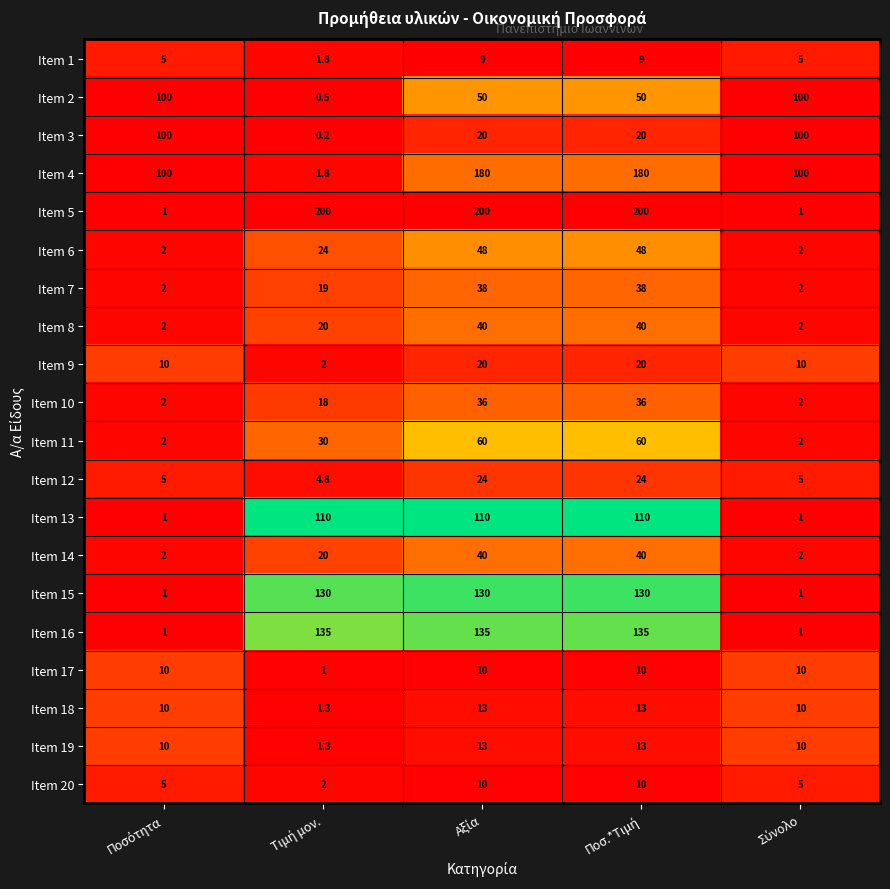

Count the Item 3 values in the range 20 to 100.

4